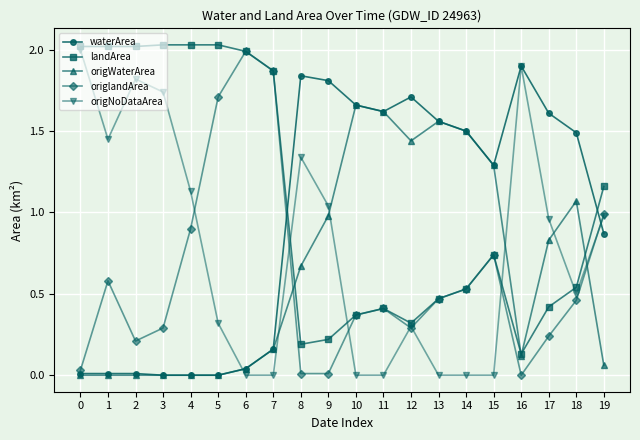

Is it true that origNoDataArea equals 0.4 at 4?

False